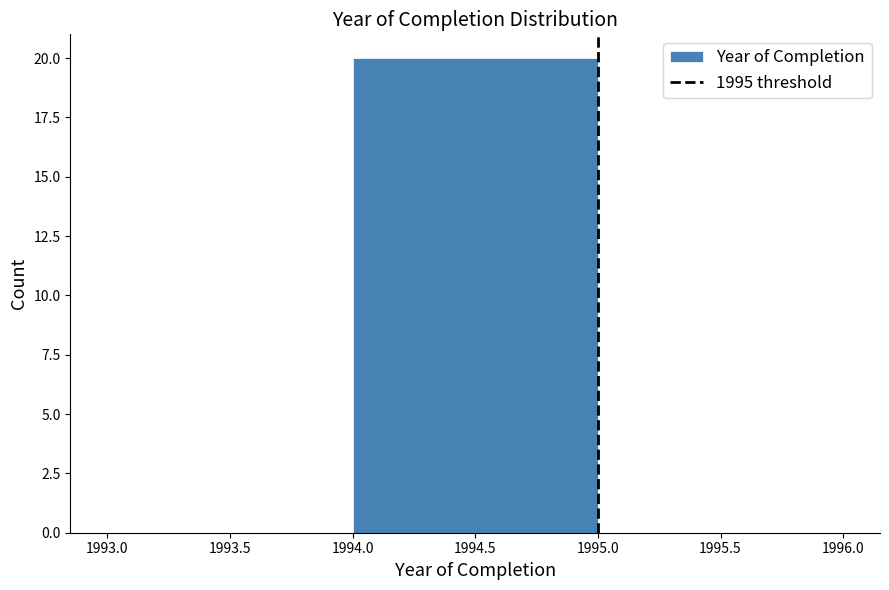

What is the height of the bar covering 1994.0 to 1995.0 on the x-axis? The values are not printed on the chart, so give them approximately, as read against the axis.

20